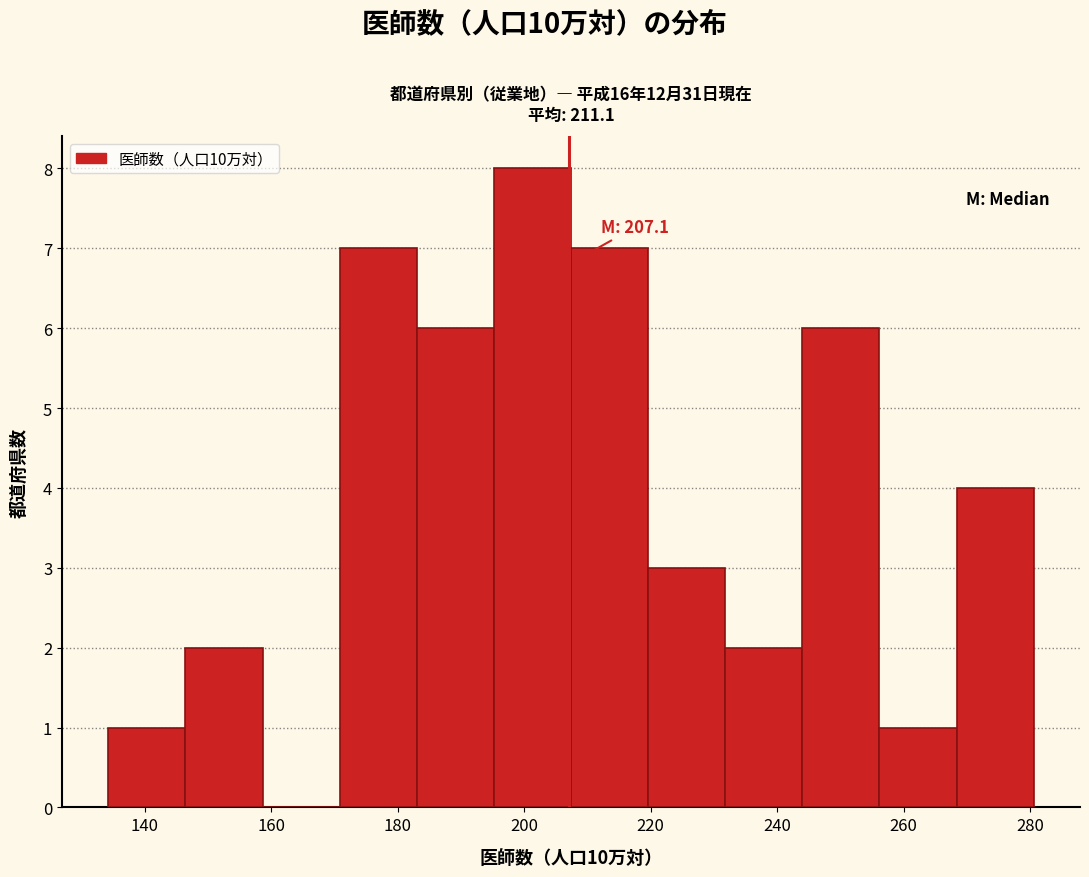

Over which range of the x-axis is the bar tallest?

195.2 to 207.4